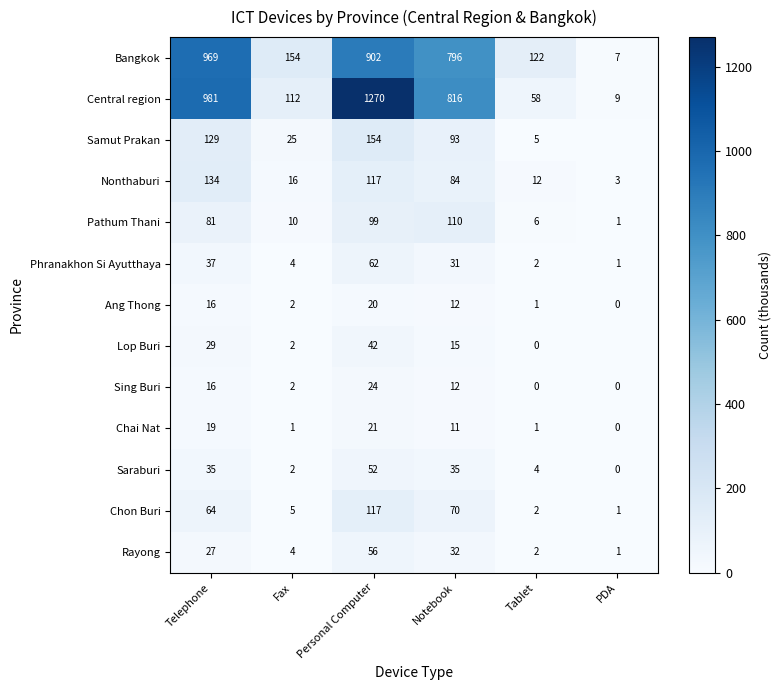

What is the sum of the Phranakhon Si Ayutthaya values at Tablet and Fax?

6